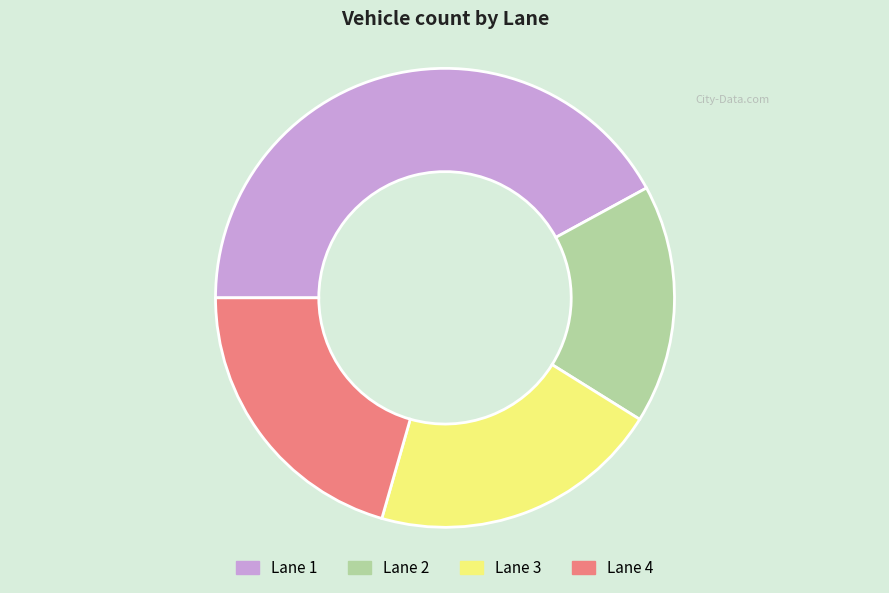

Between Lane 1 and Lane 3, which is larger?

Lane 1